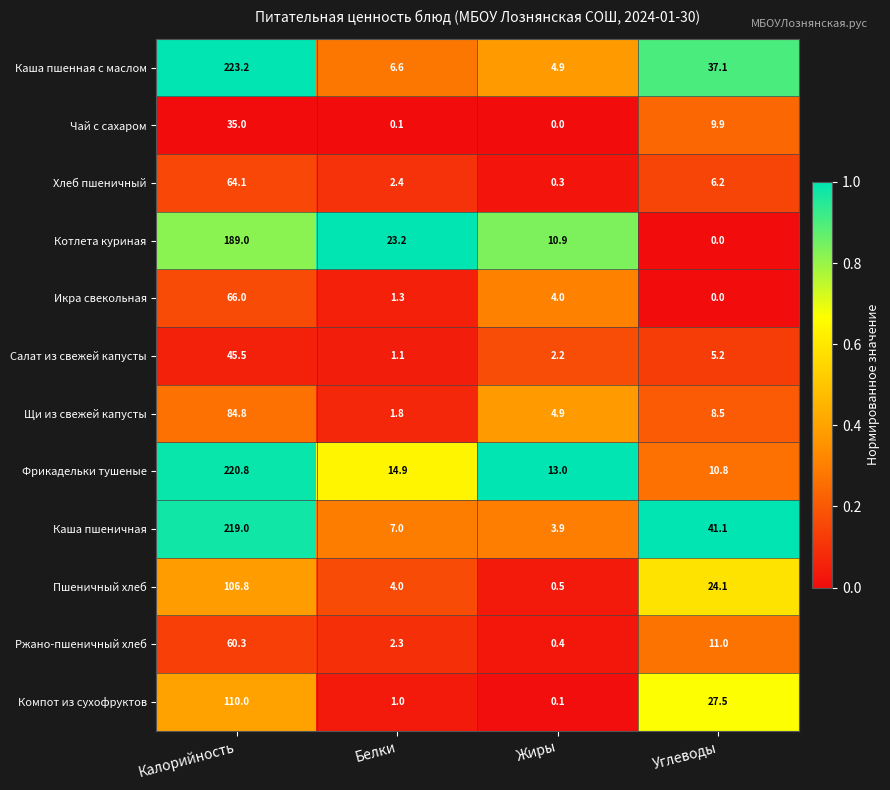

True or false: Пшеничный хлеб has a value of 169.8 at Калорийность.

False